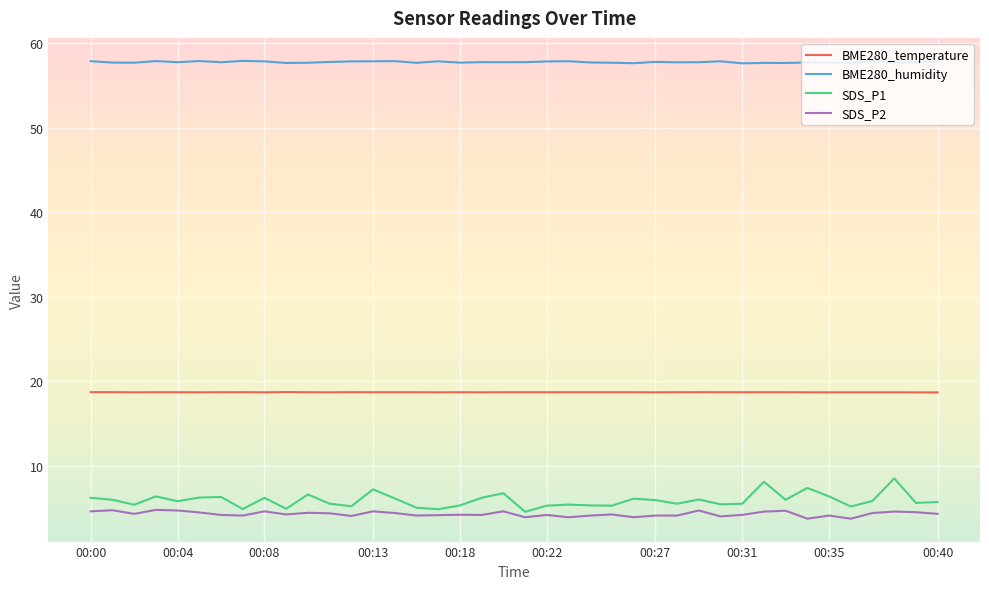

What is the maximum value for BME280_temperature?

18.7